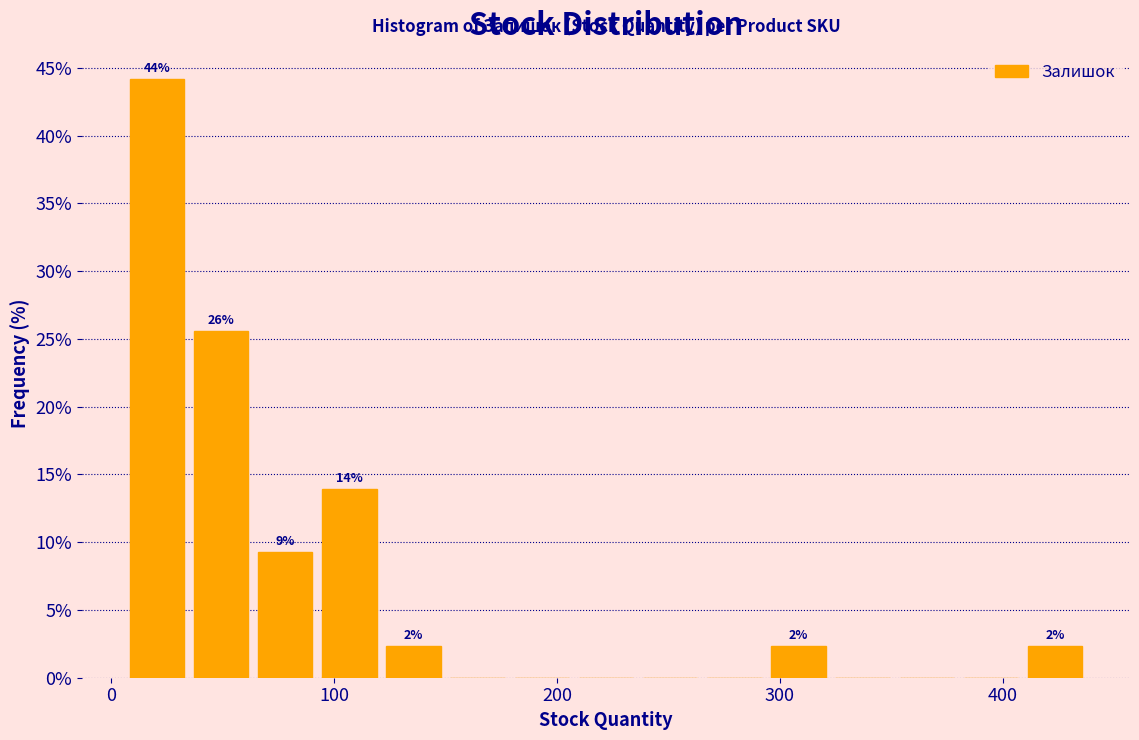

Around what value on the x-axis is the tallest bar? Give the approximate position of its centre, as read against the axis.

20